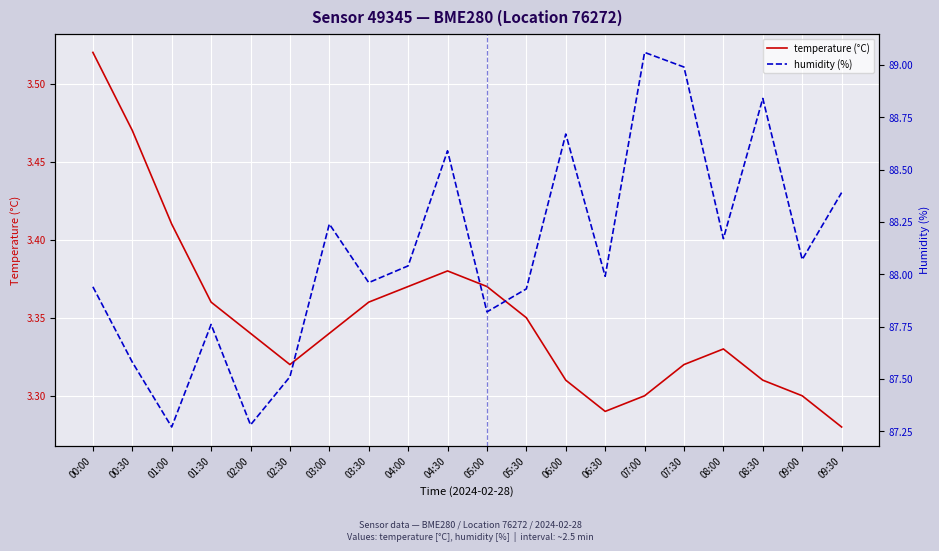

What is the maximum value shown in the chart?

89.1